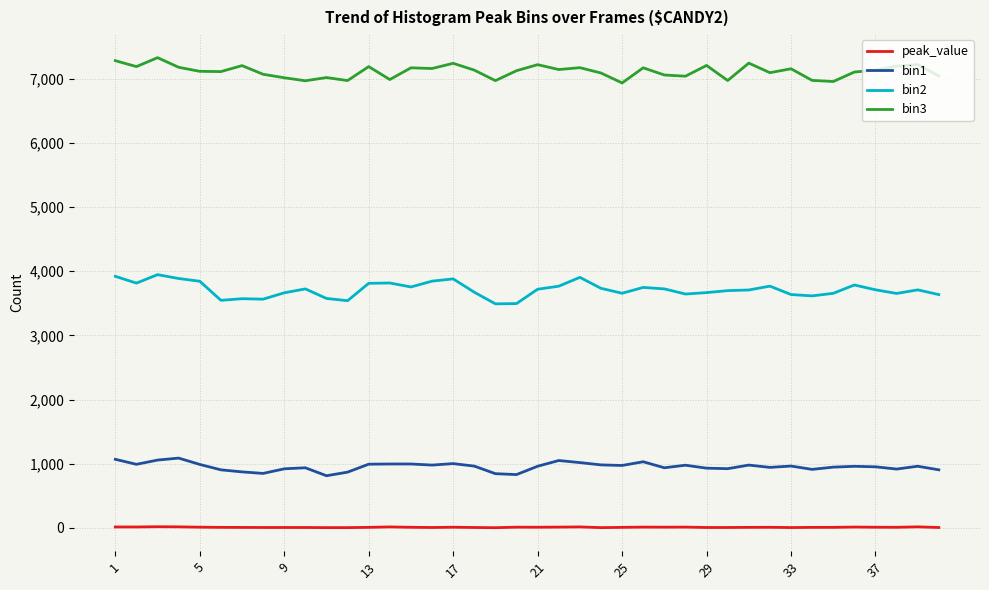

True or false: bin2 and peak_value intersect in this chart.

False